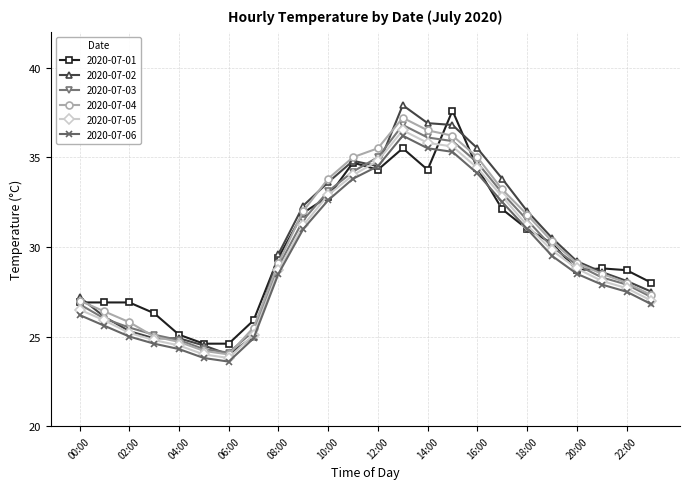

True or false: 2020-07-02 has more than 1 points higher than both neighbors.

True